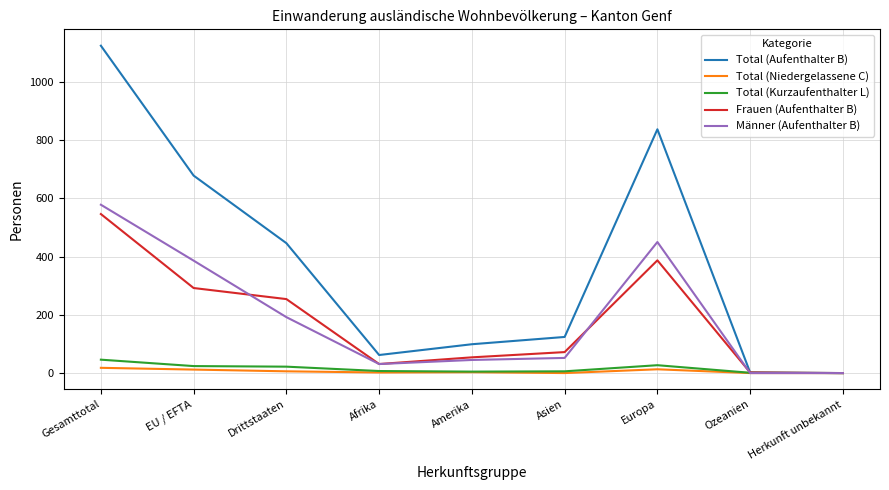

Which series has the largest total across all categories?

Total (Aufenthalter B)